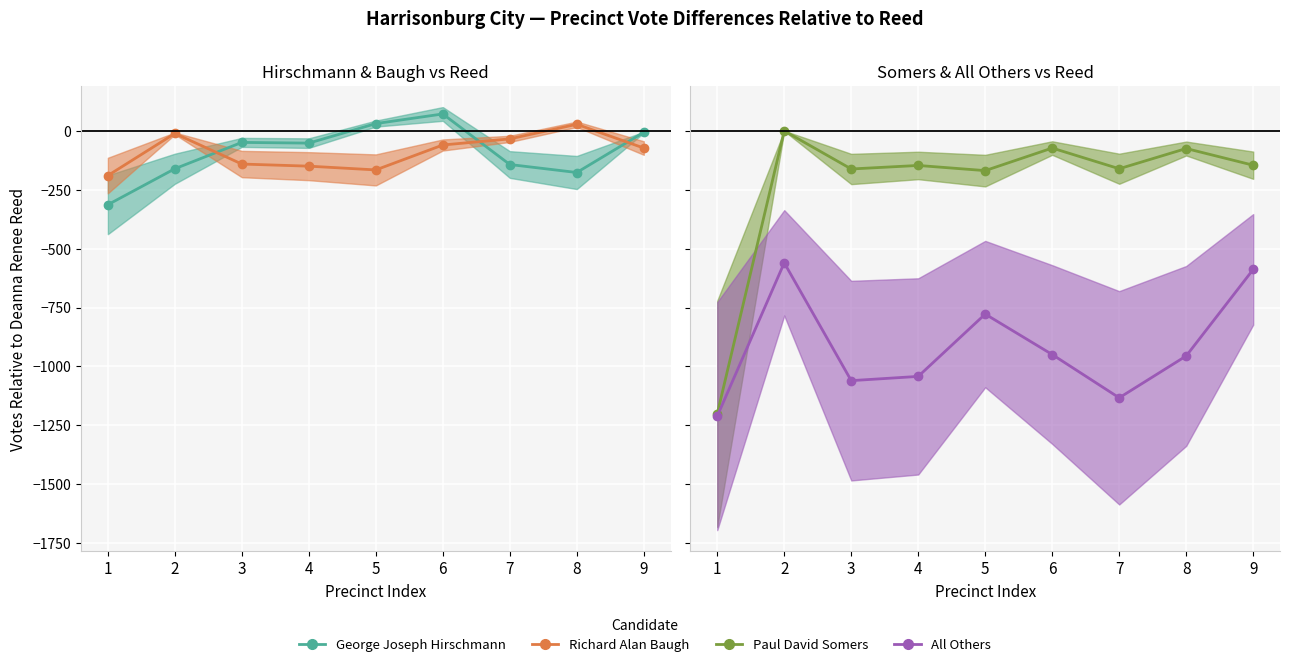

What is the spread (max minus min) of values at 9?

583